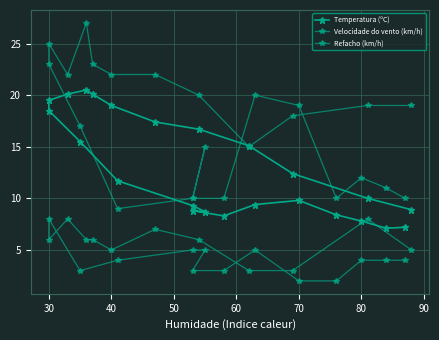

What are all the series names shown in the legend?

Temperatura (ºC), Velocidade do vento (km/h), Refacho (km/h)